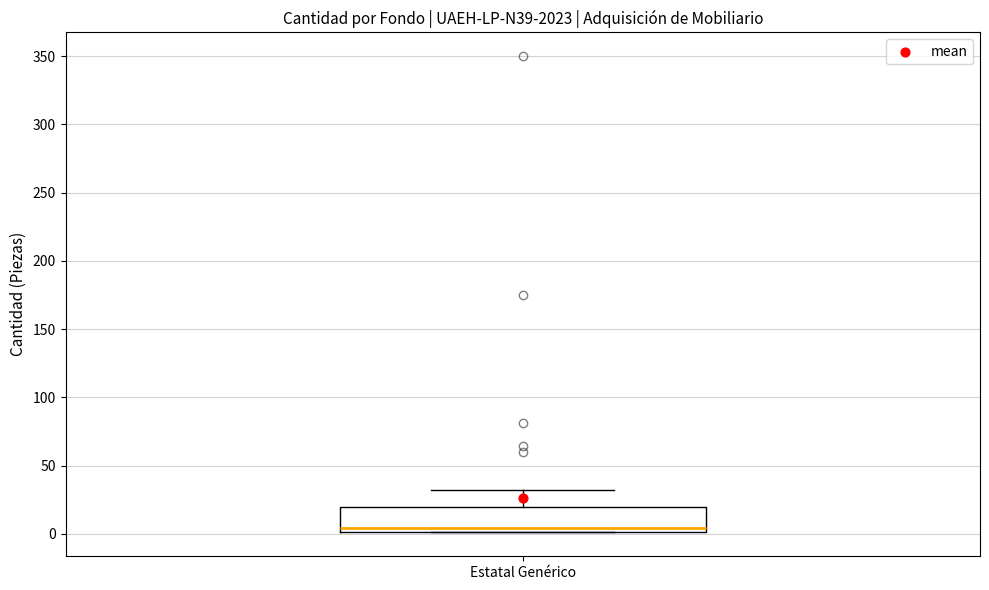

Transcribe this box plot: give where the median line is, the range the box spans, and where the two whiskers end, as read against the y-axis. The values are not printed on the chart, so give them approximately, as read against the axis.

median 5, box 0 to 20, whiskers 0 to 30